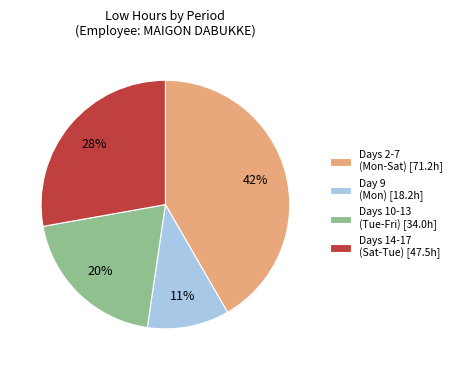

Which slice is the largest?

Days 2-7 (Mon-Sat) [71.2h]